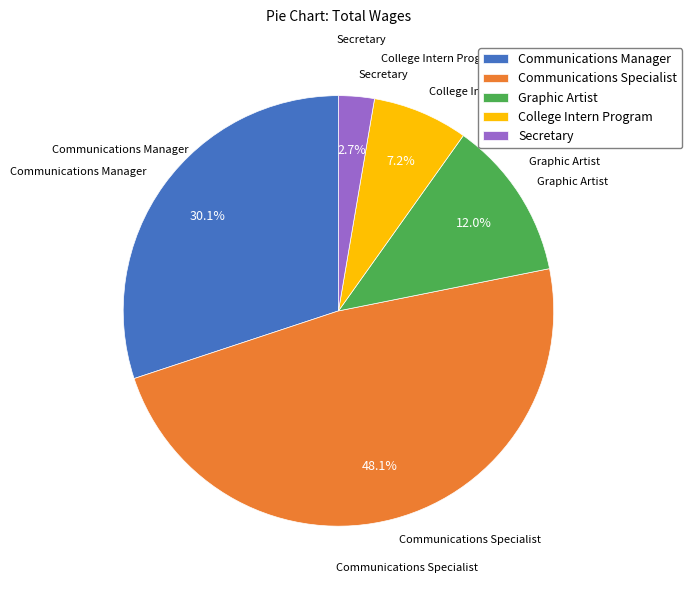

Is Communications Specialist the majority of the pie?

No